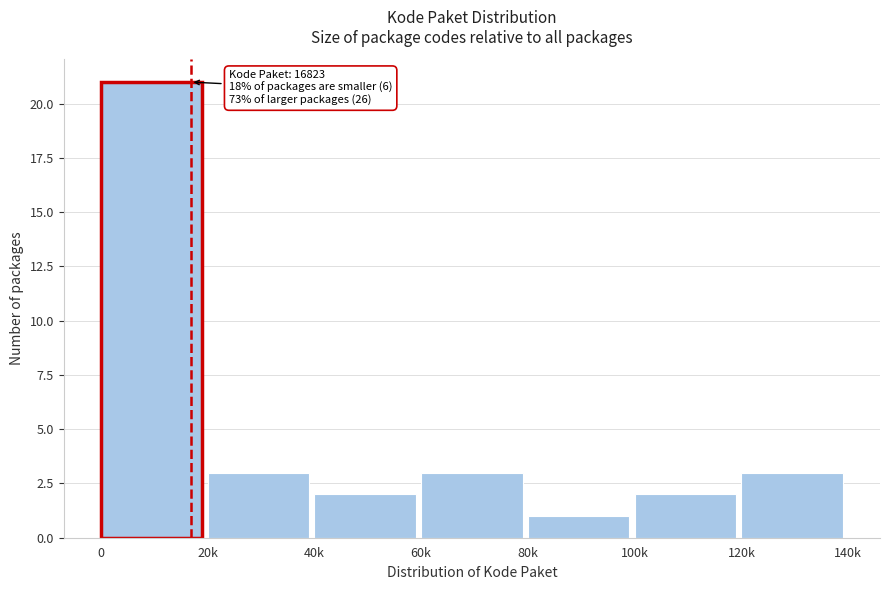

Reading left to right, extract all data points from this chart.

0=21	20k=3	40k=2	60k=3	80k=1	100k=2	120k=3